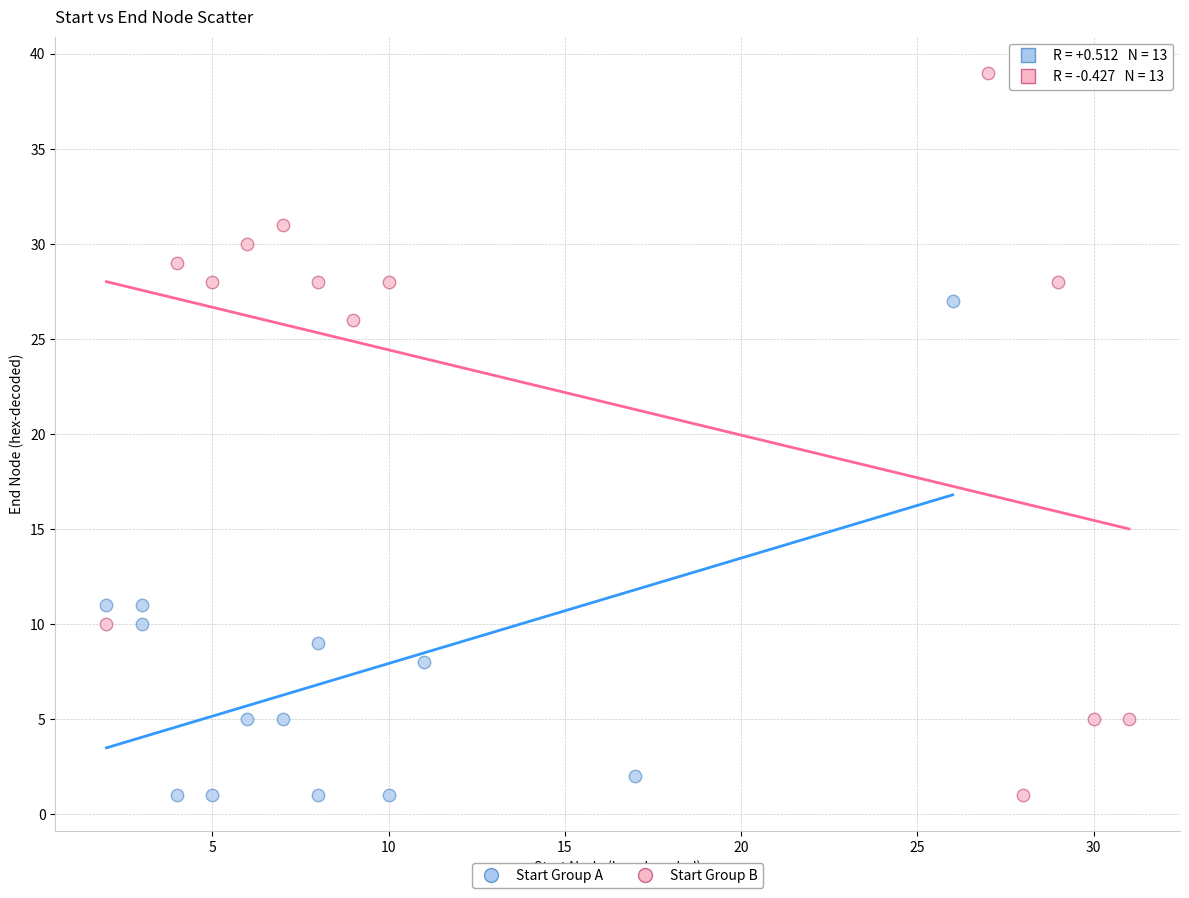

Which series reaches the maximum Y coordinate?

Start Group B